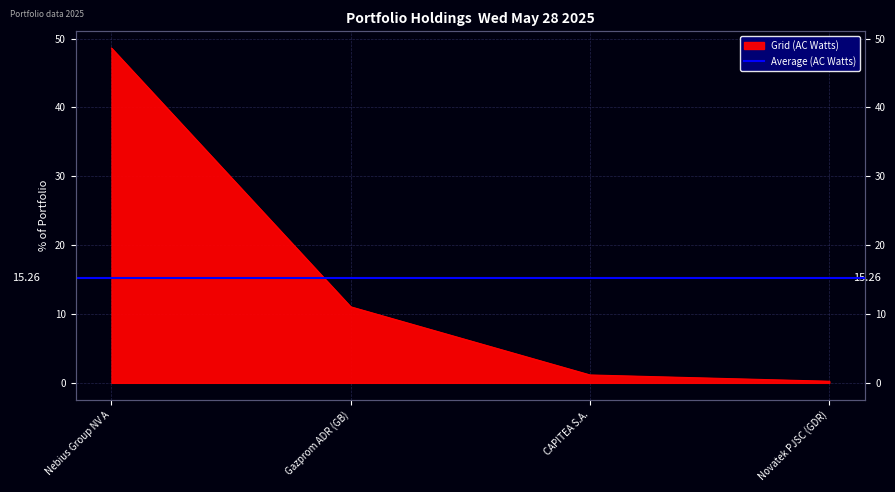

Which label corresponds to the largest value in the chart?

Nebius Group NV A